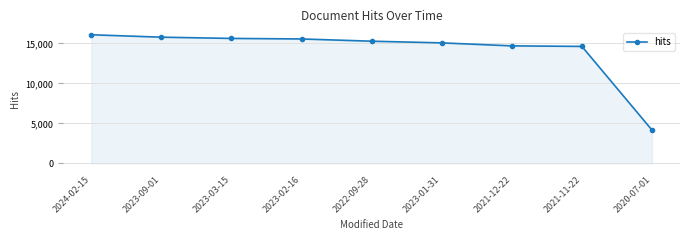

What is the sum of the values at 2023-03-15 and 2021-12-22?

30312